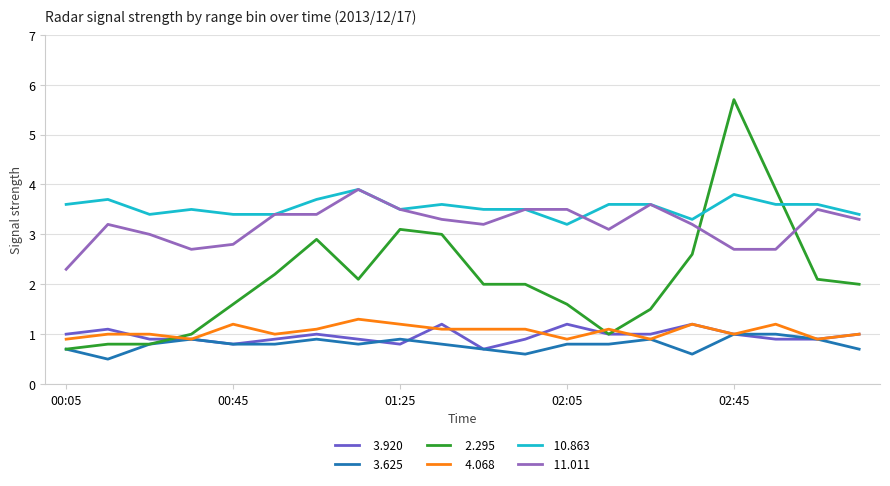

What is the minimum value shown in the chart?

0.5